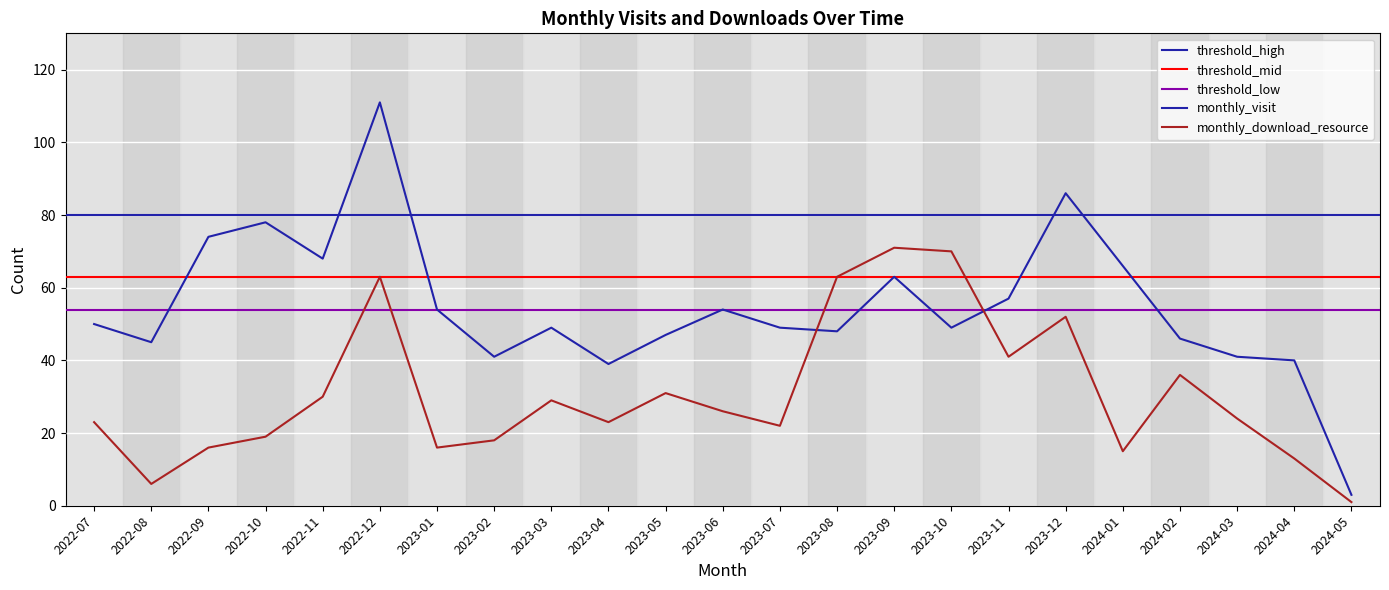

Is this an area chart (filled region under the line)?

No